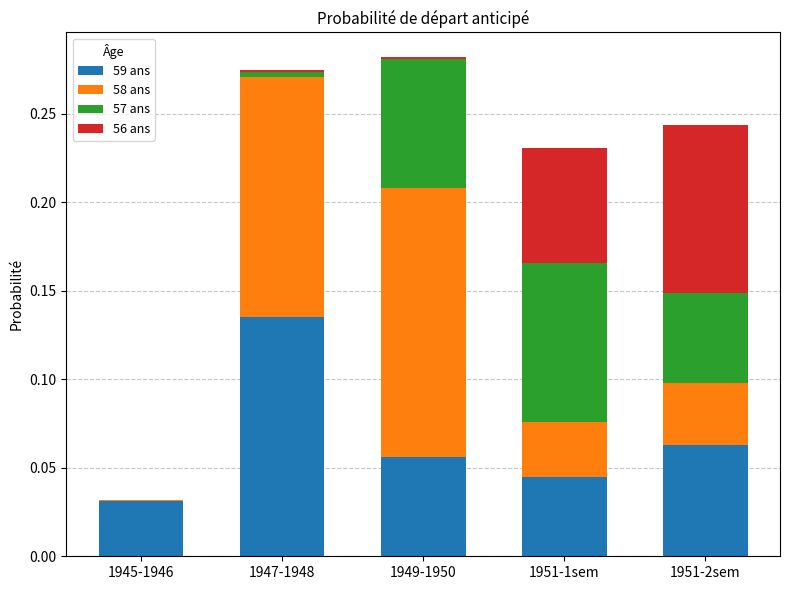

At which label does 59 ans reach its peak?

1947-1948